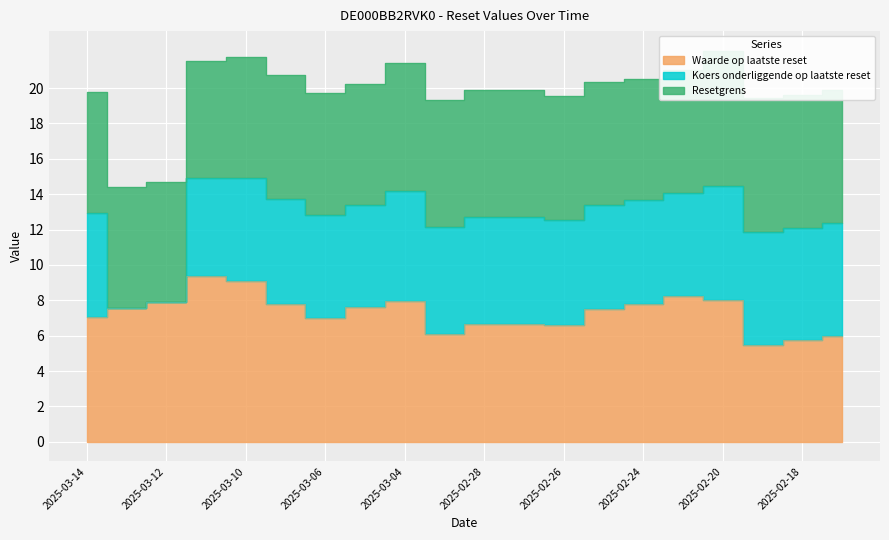

Rank the categories by Koers onderliggende op laatste reset value from lowest to highest.

2025-03-13, 2025-03-12, 2025-03-11, 2025-03-05, 2025-03-10, 2025-02-24, 2025-03-06, 2025-02-21, 2025-03-14, 2025-02-25, 2025-03-07, 2025-02-26, 2025-03-03, 2025-02-28, 2025-02-27, 2025-03-04, 2025-02-18, 2025-02-17, 2025-02-19, 2025-02-20